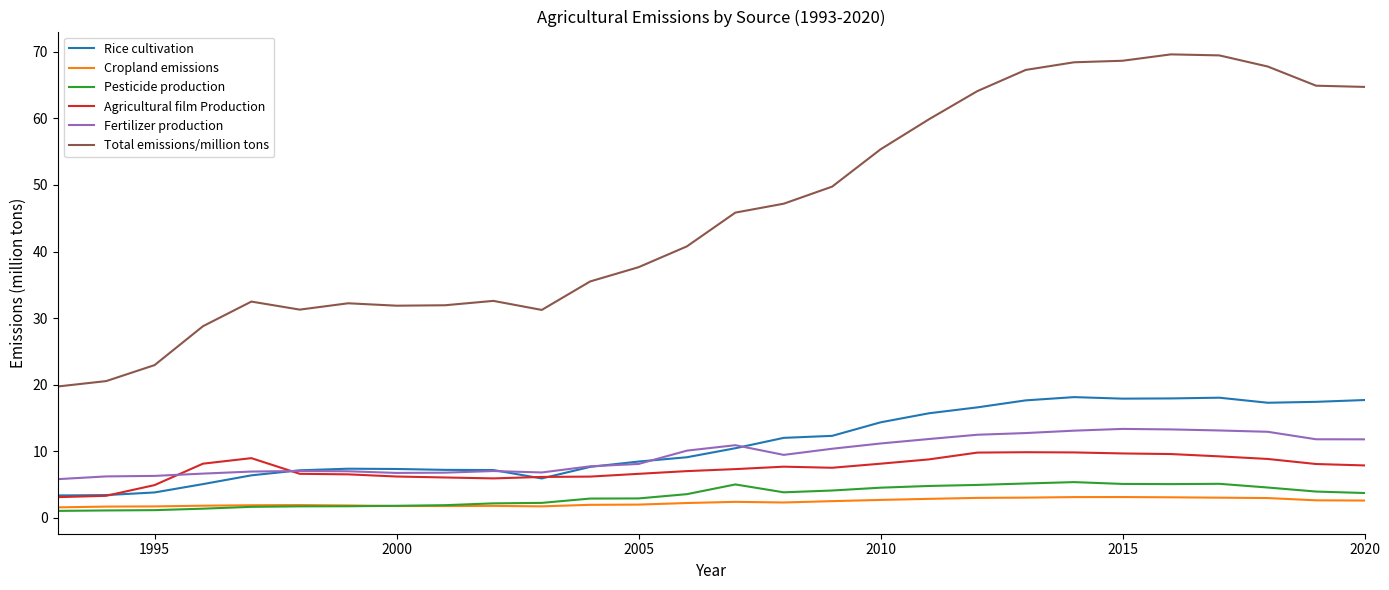

Count the number of categories in the chart.

28